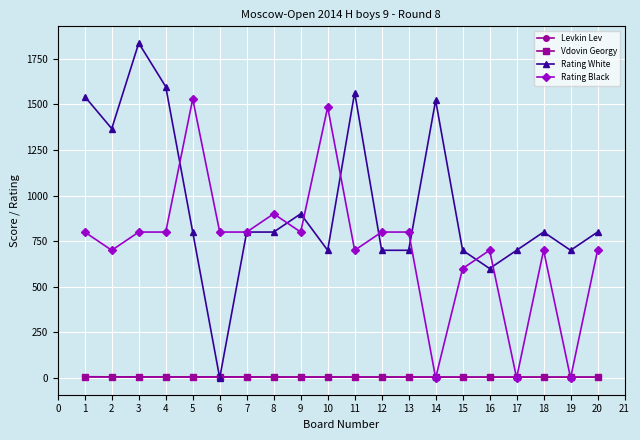

What is the total value across all series at 2?

2079.0